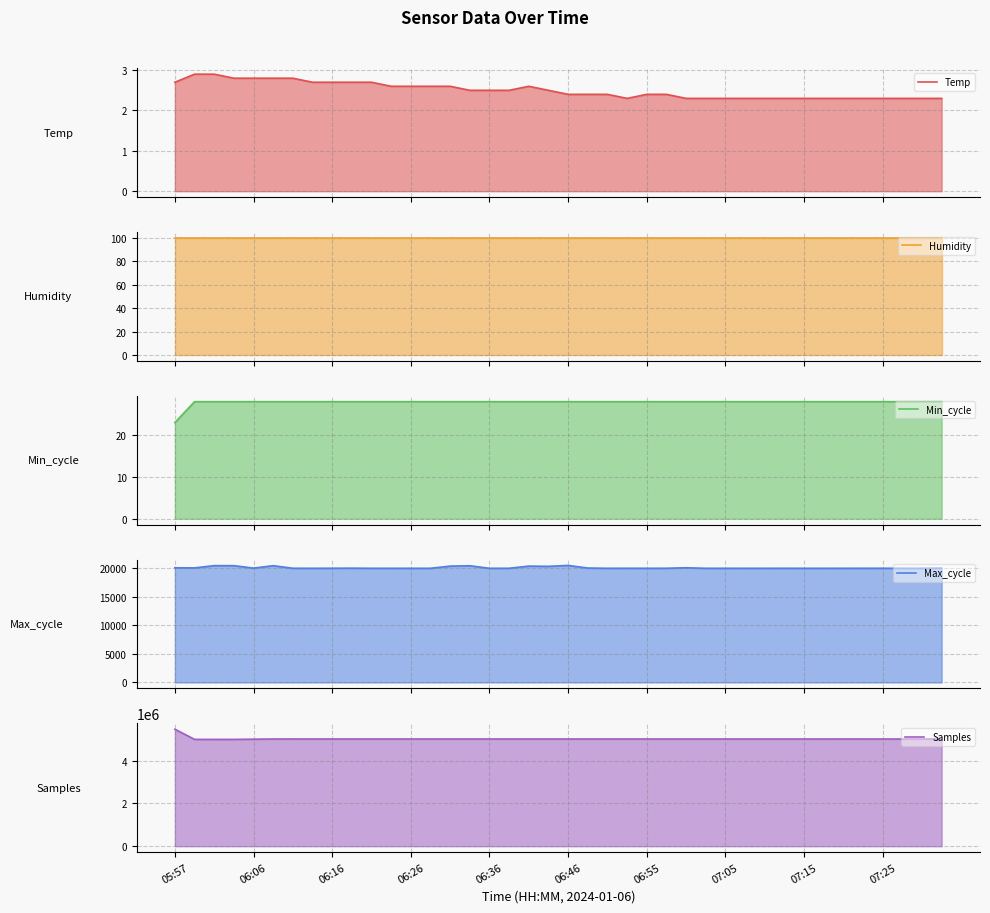

Reading left to right, what are all the values shown in this chart?

Temp: 2.7	2.9	2.9	2.8	2.8	2.8	2.8	2.7	2.7	2.7	2.7	2.6	2.6	2.6	2.6	2.5	2.5	2.5	2.6	2.5	2.4	2.4	2.4	2.3	2.4	2.4	2.3	2.3	2.3	2.3	2.3	2.3	2.3	2.3	2.3	2.3	2.3	2.3	2.3	2.3
Humidity: 99.9	99.9	99.9	99.9	99.9	99.9	99.9	99.9	99.9	99.9	99.9	99.9	99.9	99.9	99.9	99.9	99.9	99.9	99.9	99.9	99.9	99.9	99.9	99.9	99.9	99.9	99.9	99.9	99.9	99.9	99.9	99.9	99.9	99.9	99.9	99.9	99.9	99.9	99.9	99.9
Min_cycle: 23.0	28.0	28.0	28.0	28.0	28.0	28.0	28.0	28.0	28.0	28.0	28.0	28.0	28.0	28.0	28.0	28.0	28.0	28.0	28.0	28.0	28.0	28.0	28.0	28.0	28.0	28.0	28.0	28.0	28.0	28.0	28.0	28.0	28.0	28.0	28.0	28.0	28.0	28.0	28.0
Max_cycle: 20017.0	19995.0	20391.0	20383.0	19957.0	20379.0	19932.0	19925.0	19933.0	19948.0	19926.0	19925.0	19926.0	19926.0	20306.0	20370.0	19925.0	19929.0	20306.0	20268.0	20425.0	19971.0	19926.0	19933.0	19926.0	19933.0	20020.0	19925.0	19925.0	19926.0	19925.0	19929.0	19925.0	19925.0	19926.0	19932.0	19933.0	19925.0	19925.0	19953.0
Samples: 5475689.0	4998977.0	4998021.0	4997993.0	5007672.0	5017523.0	5018318.0	5017746.0	5017534.0	5017627.0	5017357.0	5017853.0	5017158.0	5017195.0	5017427.0	5017123.0	5017170.0	5017184.0	5016897.0	5016878.0	5016735.0	5017080.0	5017505.0	5017151.0	5016866.0	5016442.0	5016867.0	5016854.0	5016774.0	5016682.0	5016822.0	5016862.0	5016695.0	5016479.0	5016918.0	5016788.0	5016762.0	5016530.0	5016429.0	5016395.0